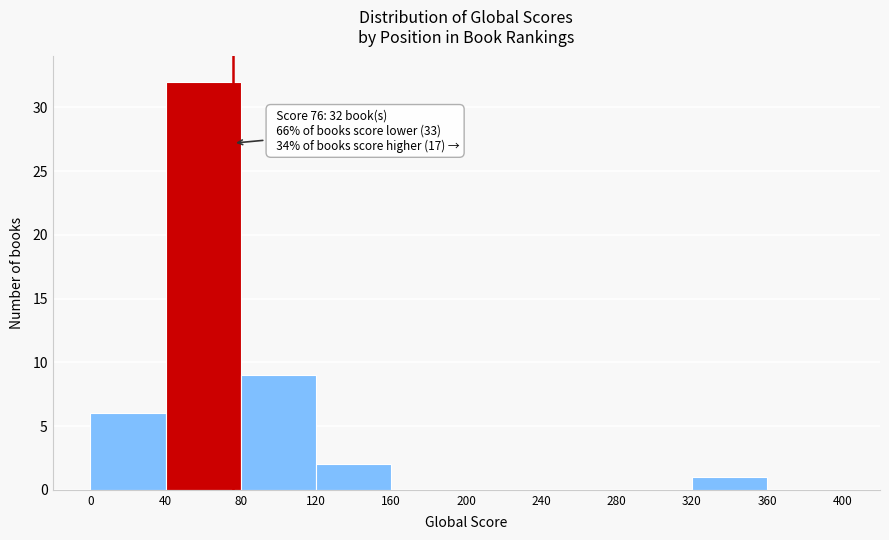

Over which range of the x-axis is the bar tallest?

40 to 80